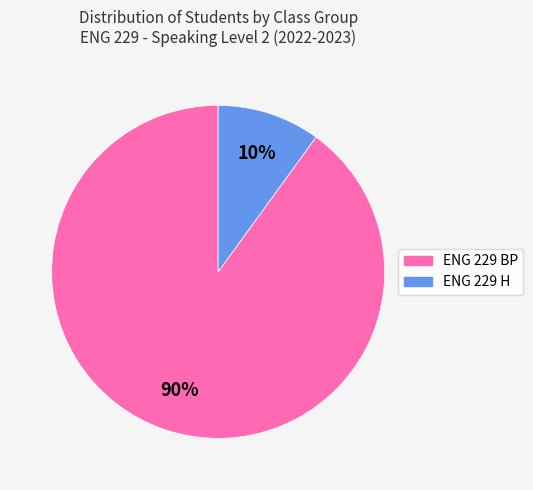

True or false: ENG 229 BP accounts for 78% of the total.

False